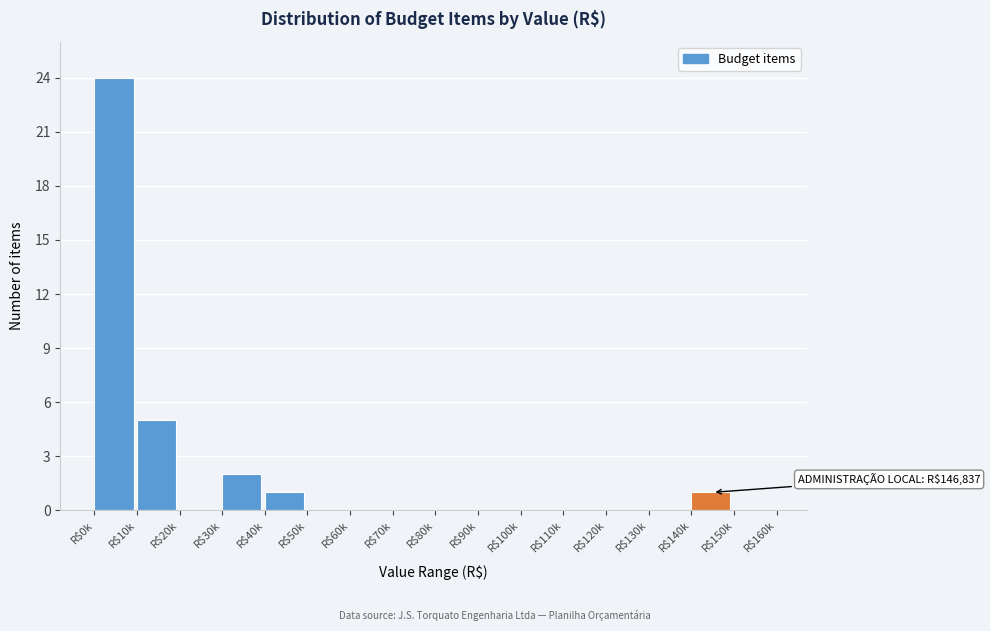

At which category does the chart reach its peak across all series?

R$0k